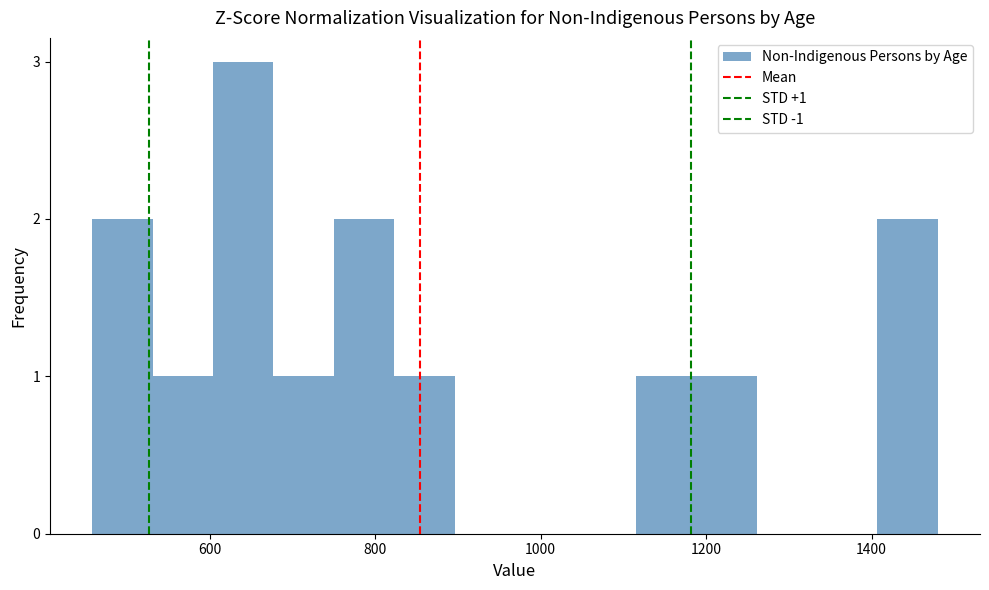

Read against the x-axis, roughly where is the centre of the tallest bar?

640